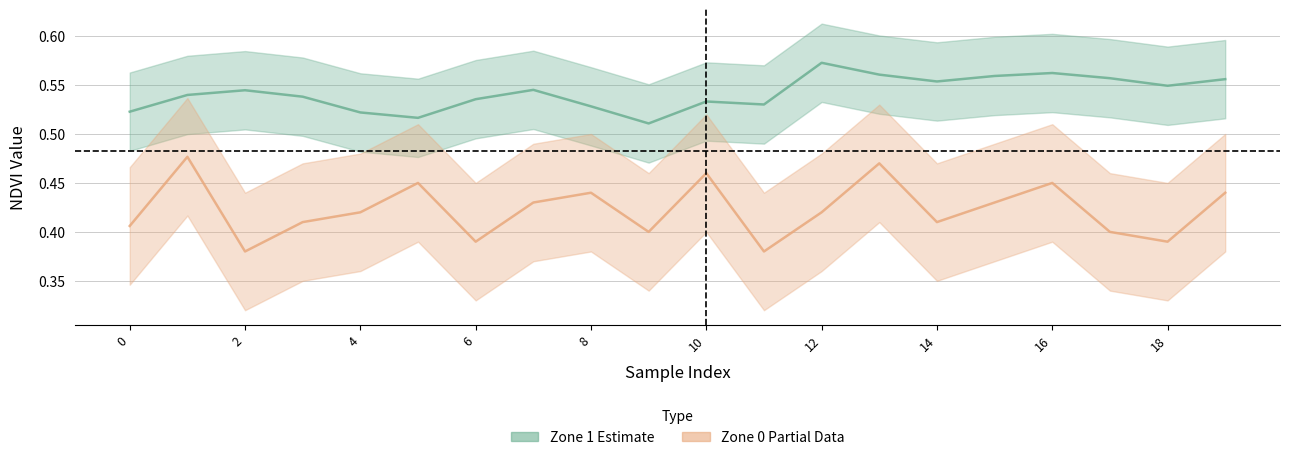

What is the average value of the Zone 1 NDVI series?

0.5